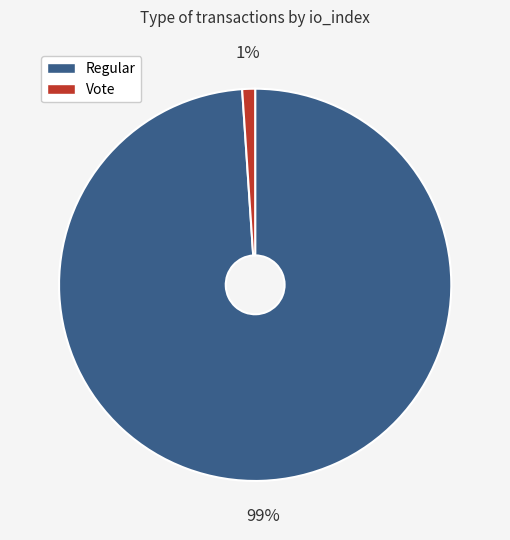

To the nearest percent, what is the difference between the largest and smallest slice percentages?

98%